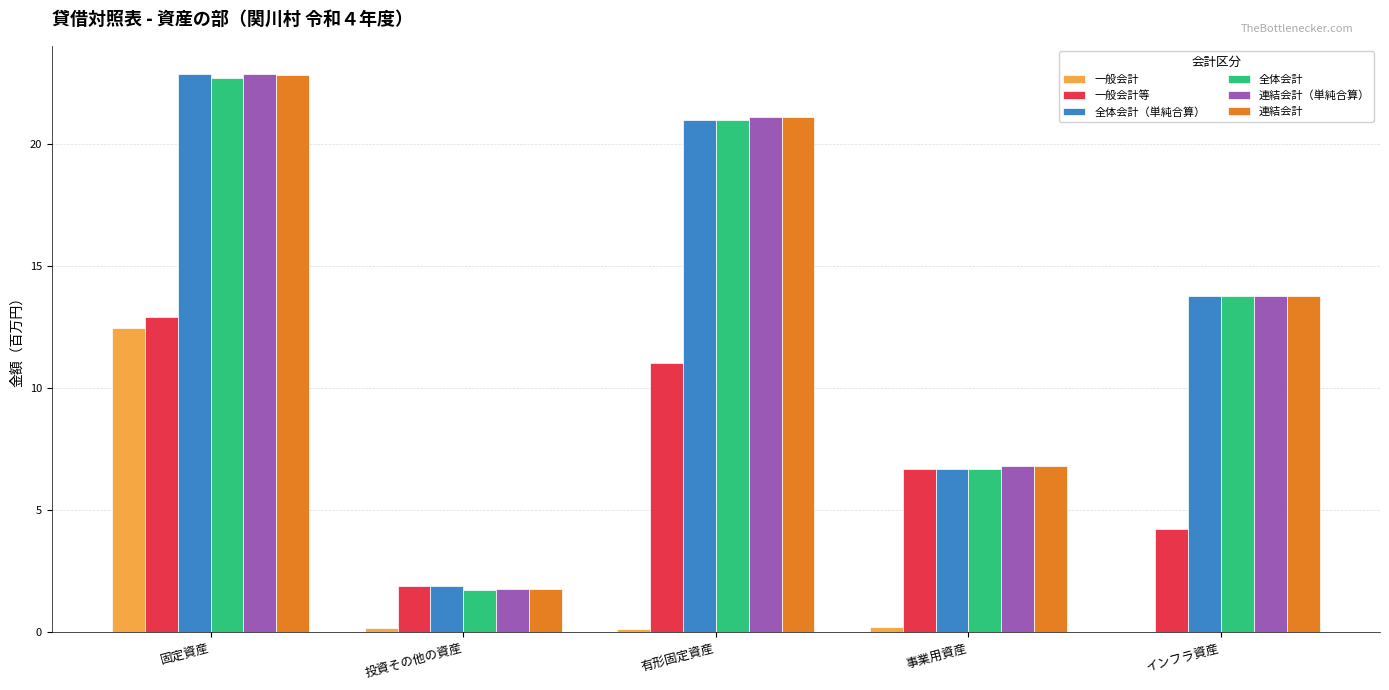

Is the value of 連結会計（単純合算） at 事業用資産 greater than the value of 一般会計 at 有形固定資産?

Yes